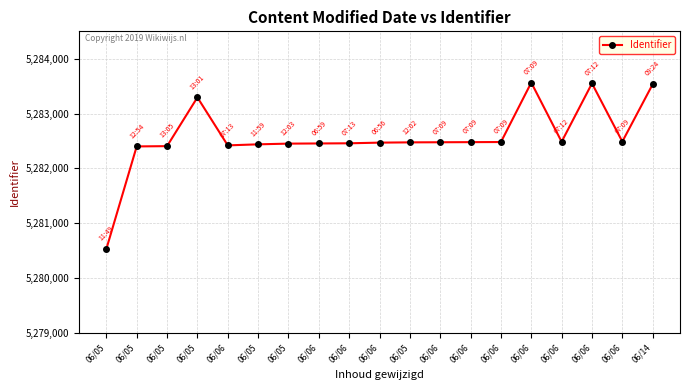

Which category has the lowest value across all series?

06/05